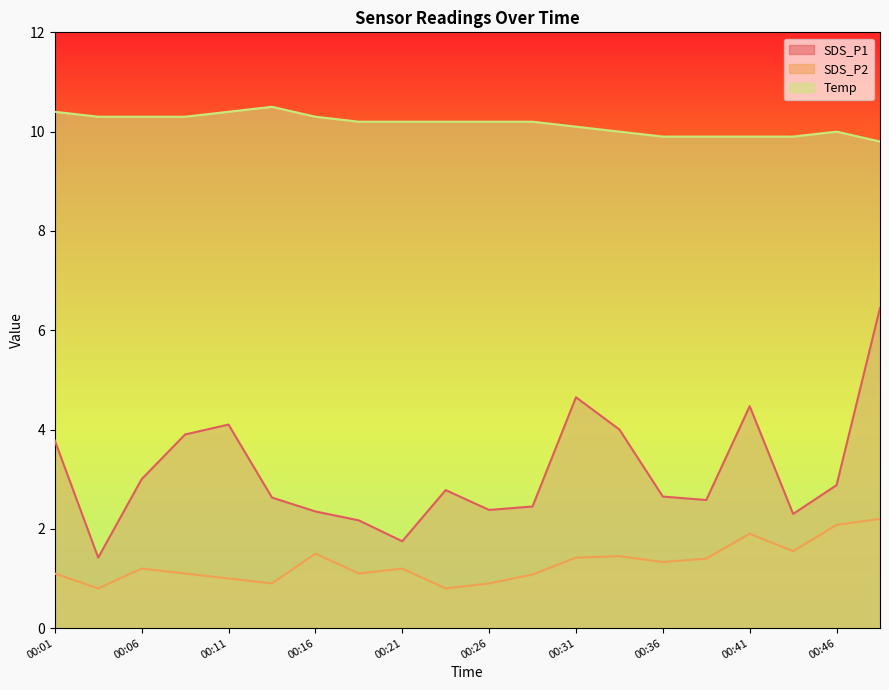

What is the lowest value of the SDS_P2 series?

0.8